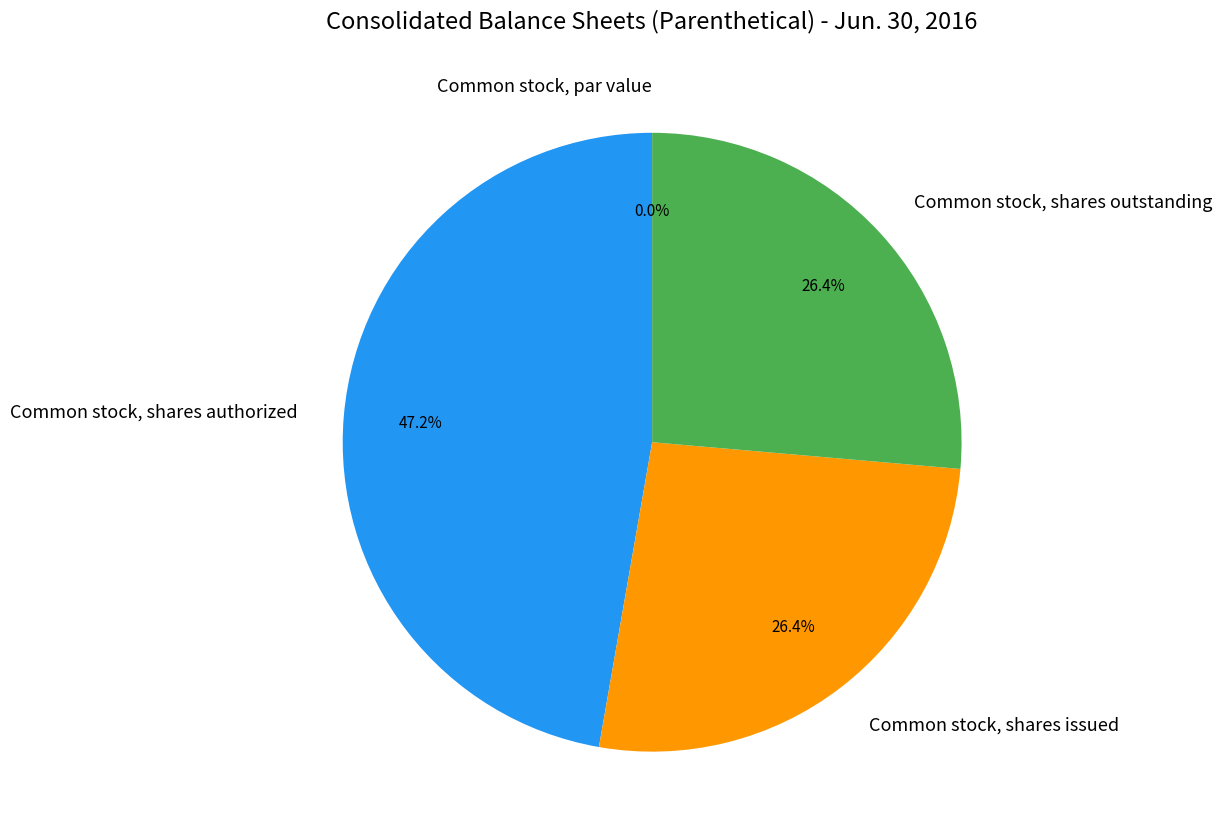

To the nearest percent, what is the average slice percentage?

25%